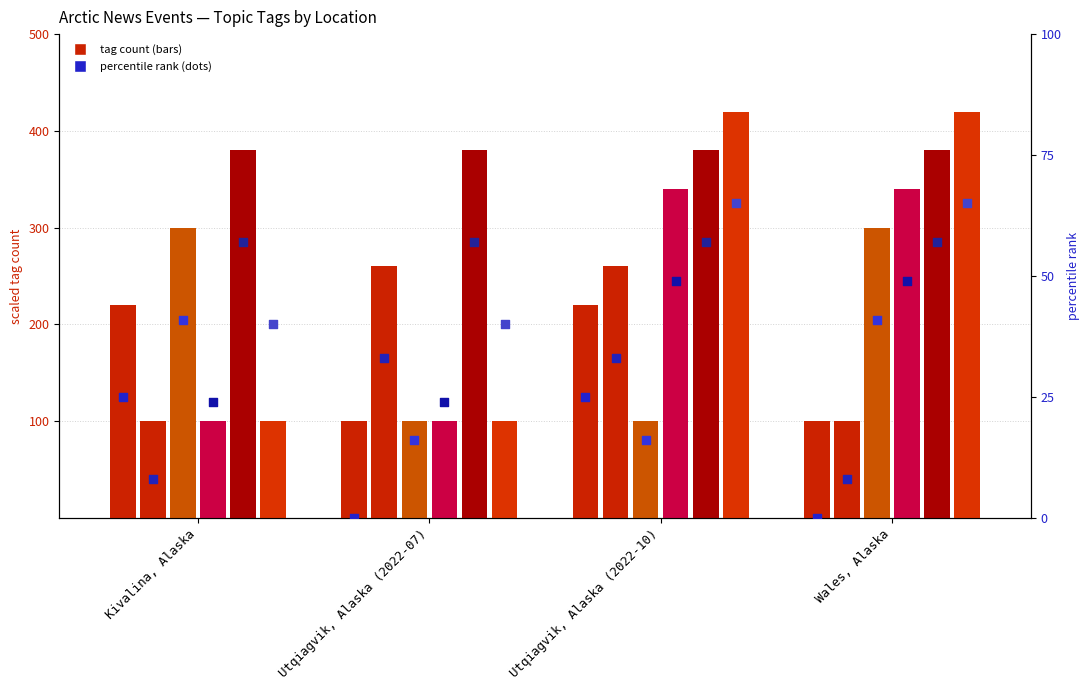

Is the value of WEATHER at Utqiagvik, Alaska (2022-10) greater than the value of SNOW at Utqiagvik, Alaska (2022-10)?

Yes